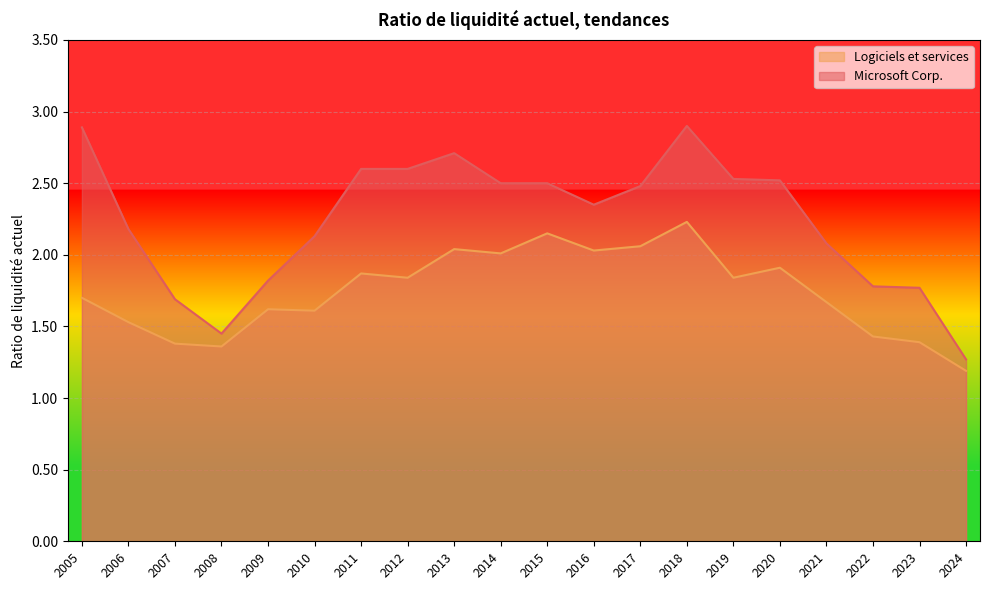

Which series has the widest spread of values?

Microsoft Corp.